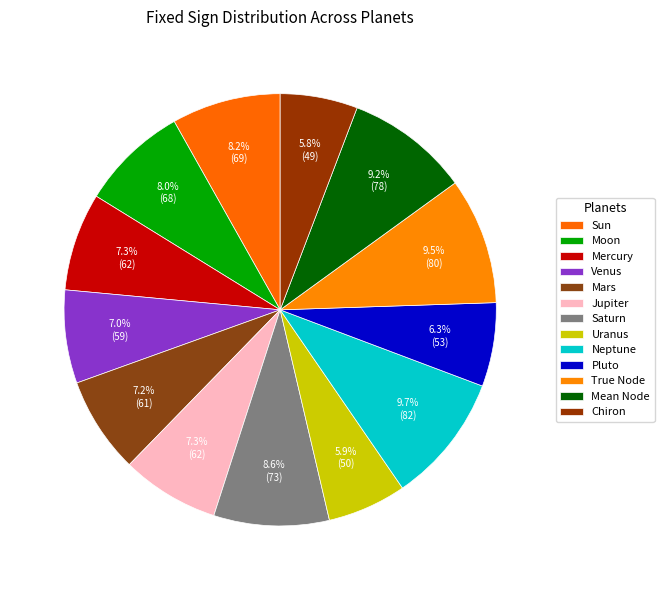

True or false: Neptune accounts for 18% of the total.

False